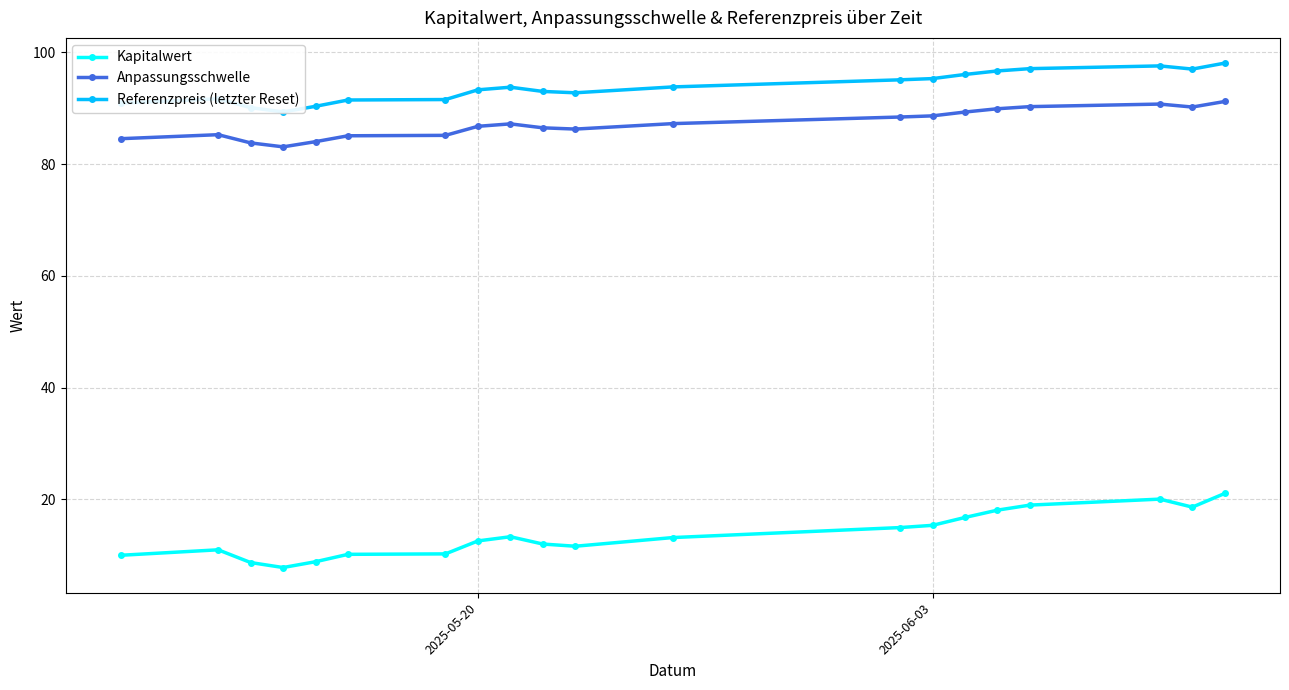

True or false: Kapitalwert has a value of 27.5 at 2025-06-03.

False